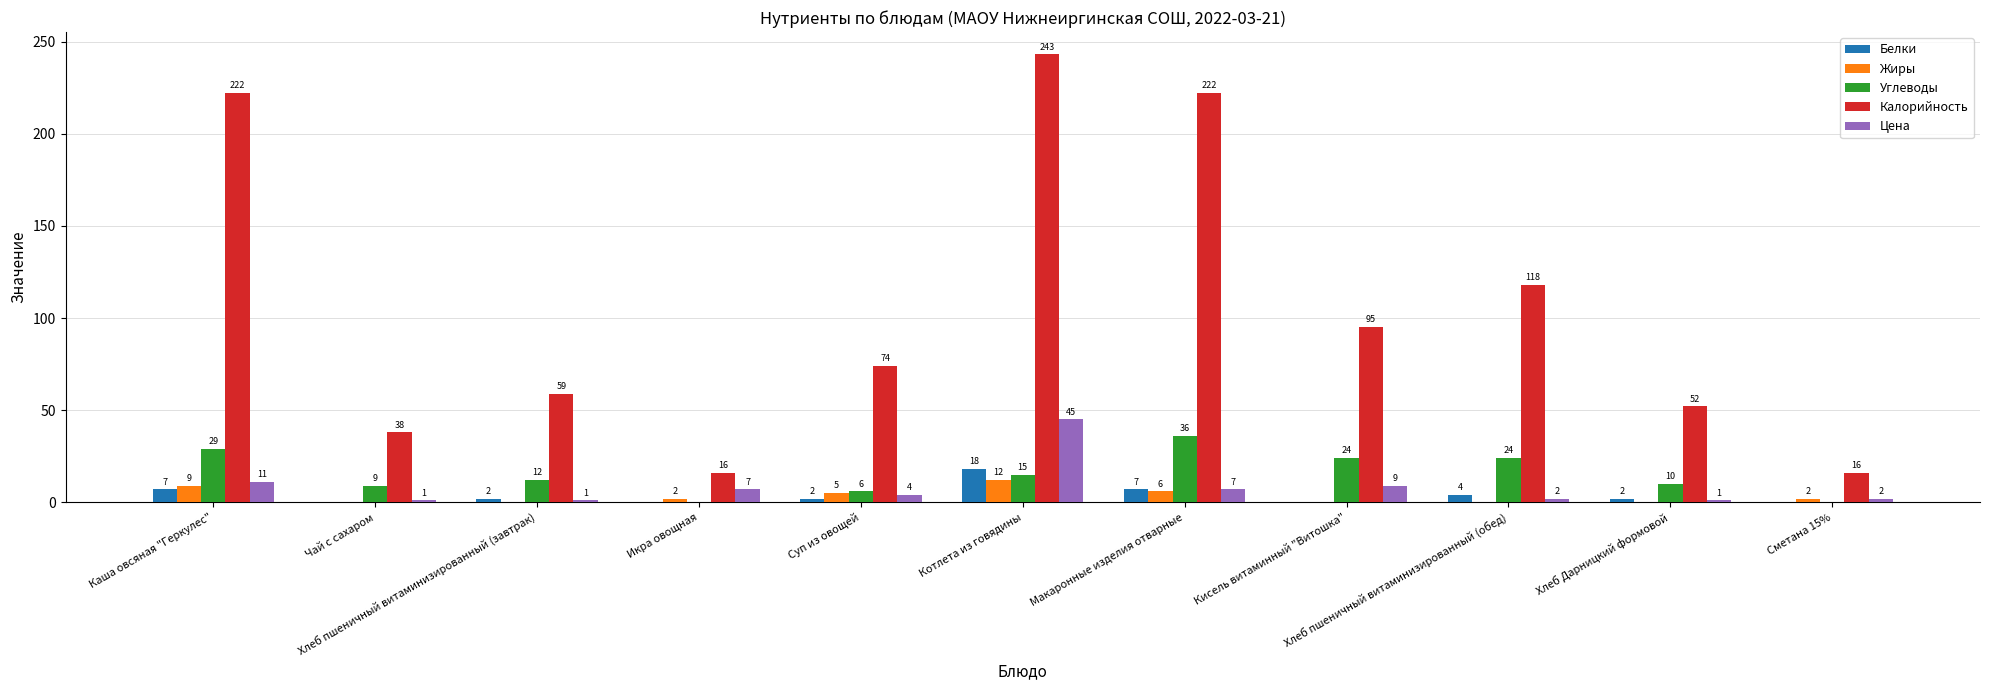

What is the difference between the Жиры values at Хлеб пшеничный витаминизированный (завтрак) and Икра овощная?

2